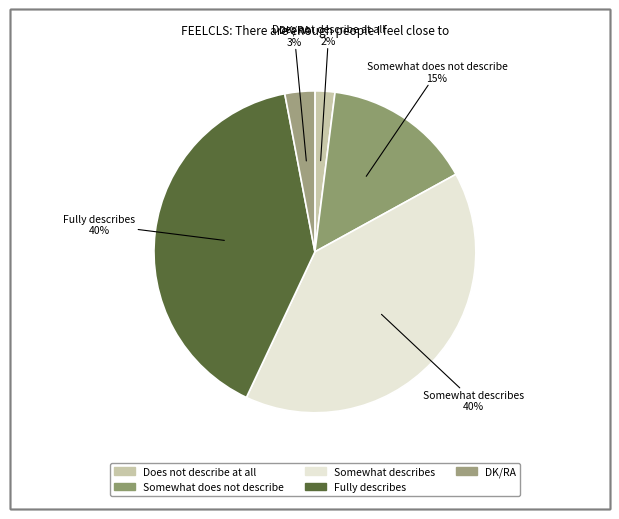

What is the change in value from Does not describe at all to Somewhat describes?

+38